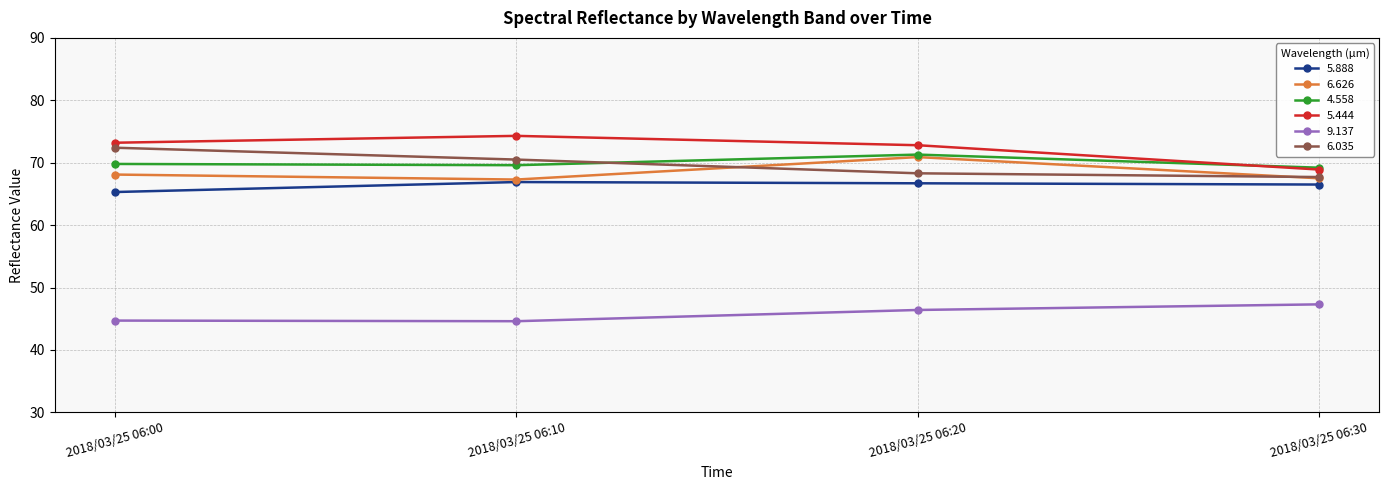

At how many categories does at least one series exceed 52?

4